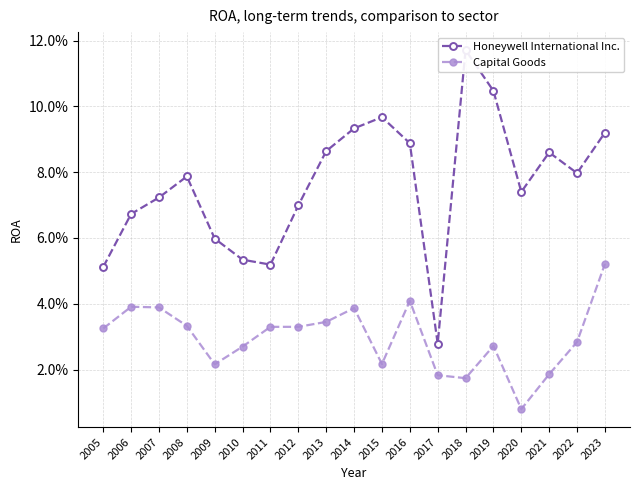

Rank the series at 2014 from highest to lowest value.

Honeywell International Inc., Capital Goods